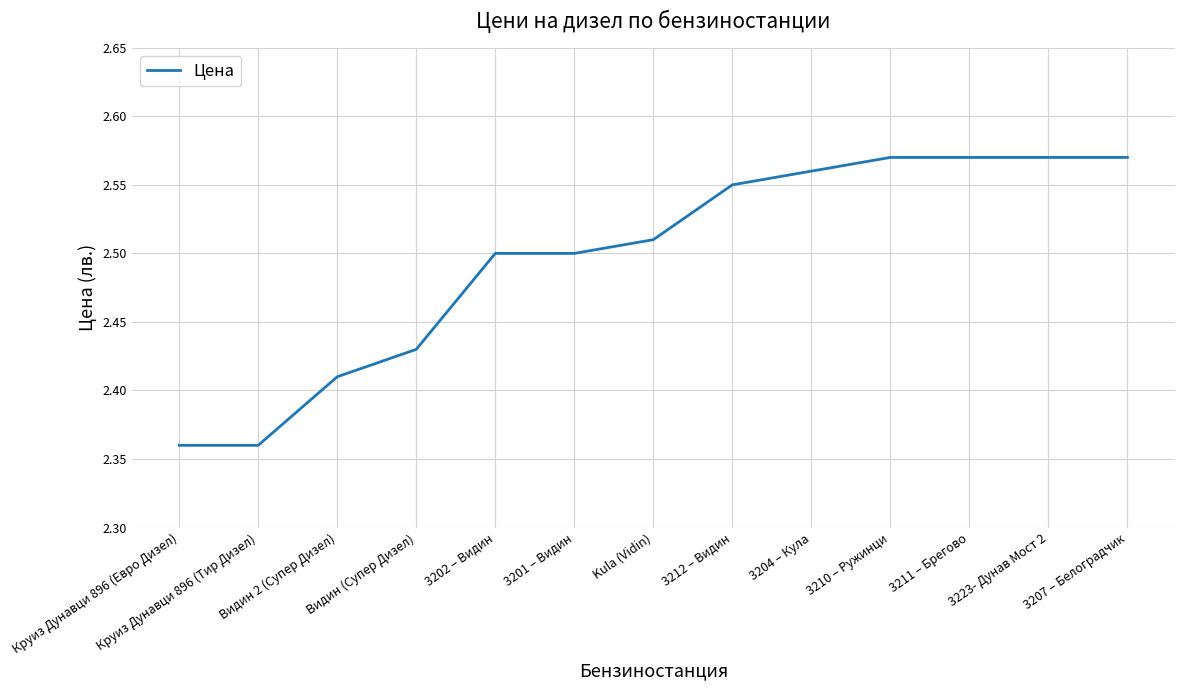

How many categories are shown in the chart?

13